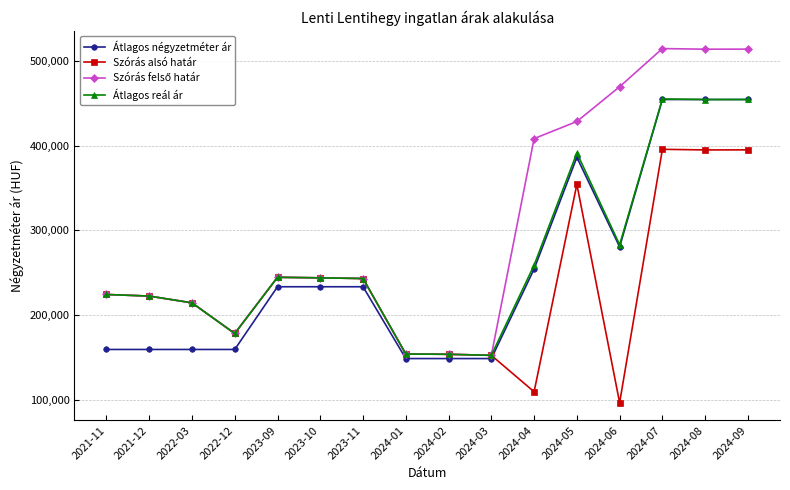

True or false: Szórás alsó határ has more than 0 points higher than both neighbors.

True